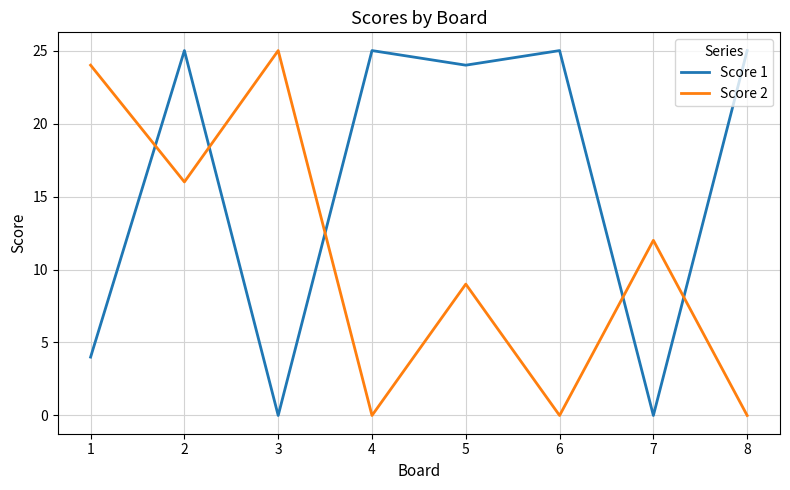

Reading left to right, list all the values displayed in this chart.

Score 1: 1=4	2=25	3=0	4=25	5=24	6=25	7=0	8=25
Score 2: 1=24	2=16	3=25	4=0	5=9	6=0	7=12	8=0